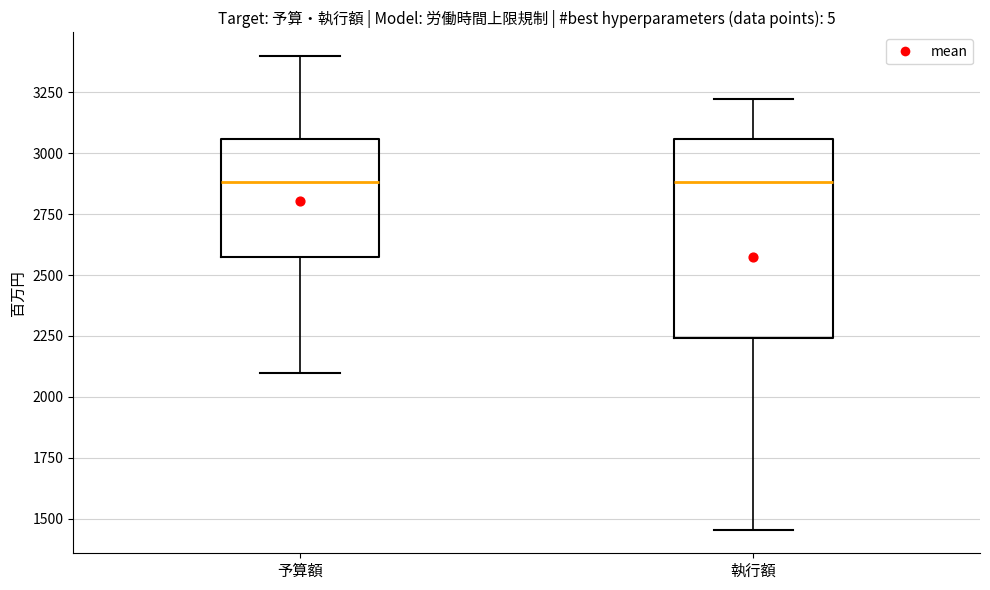

Where does the lower whisker of the box for 執行額 end on the y-axis? The values are not printed on the chart, so give them approximately, as read against the axis.

1450